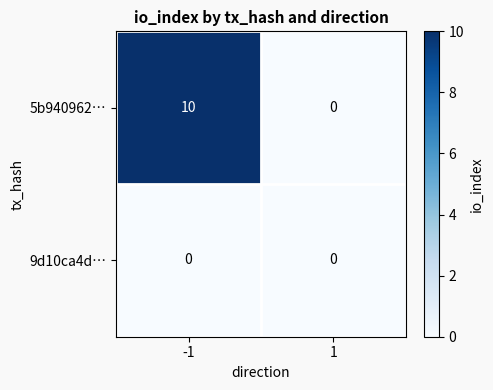

Is it true that 5b940962… equals 10 at -1?

True